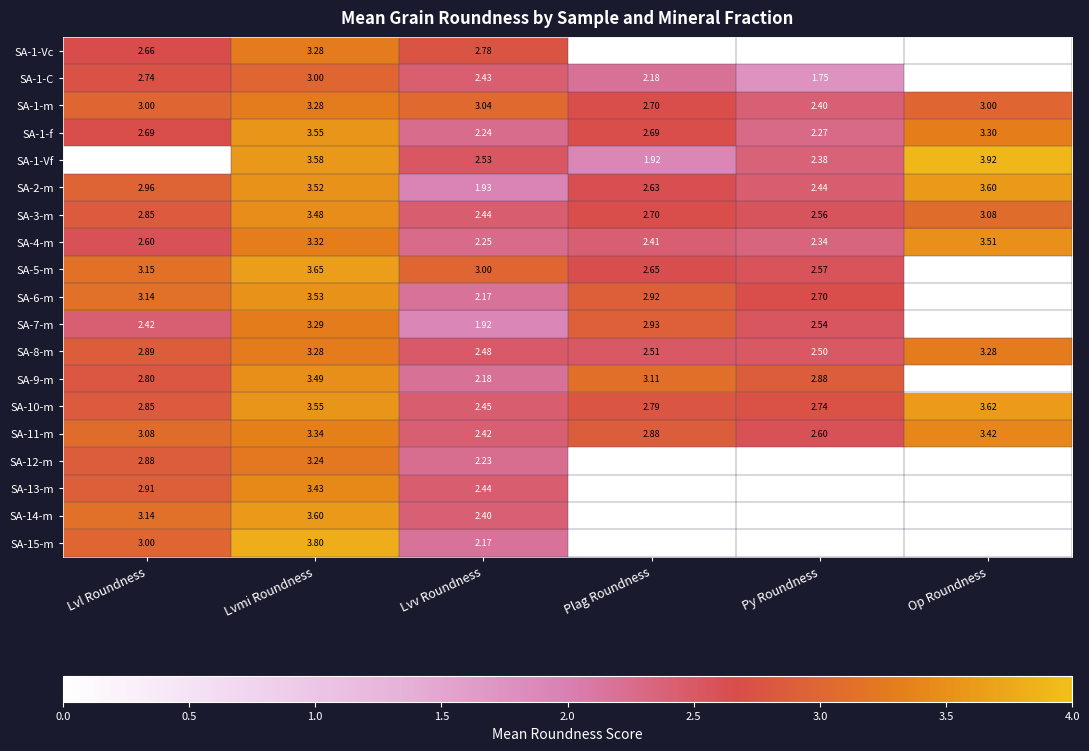

What is the greatest value displayed?

3.9